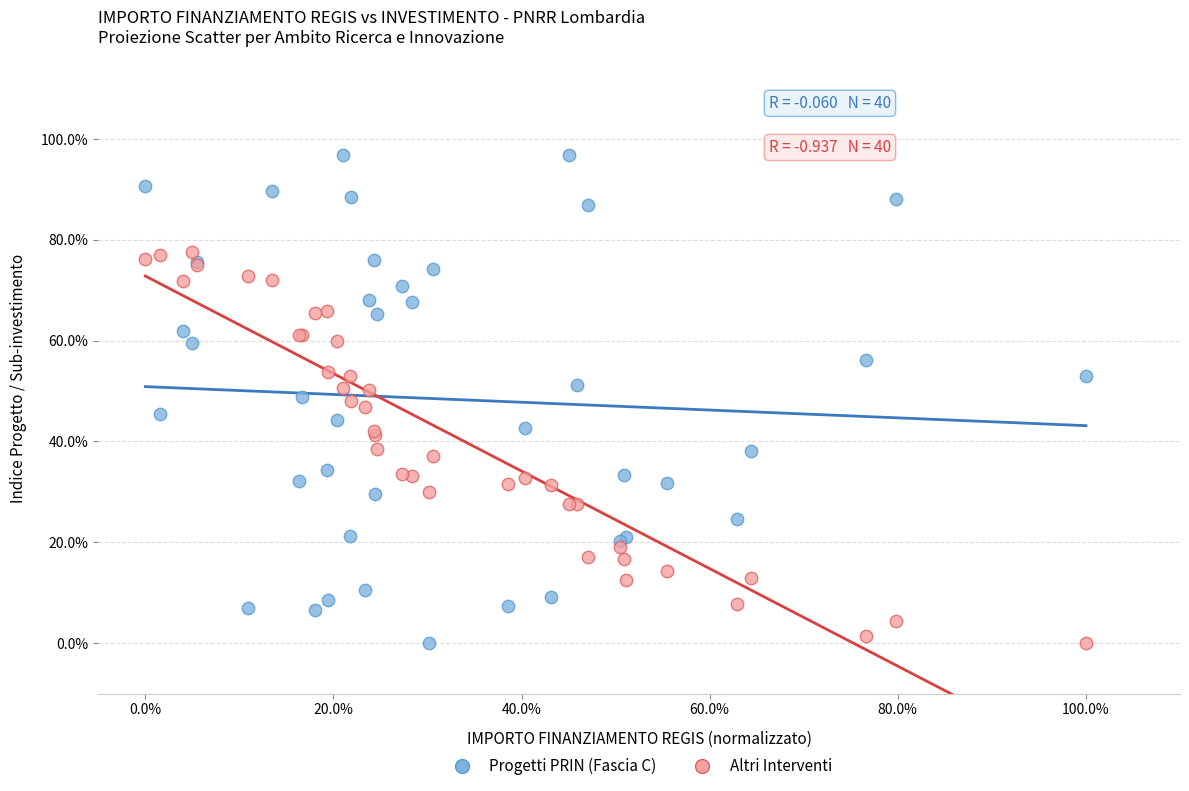

What are all the series names shown in the legend?

Progetti PRIN (Fascia C), Altri Interventi